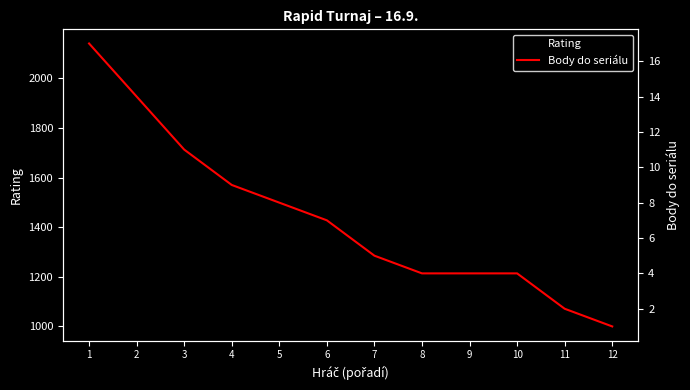

Does the chart display data point markers on the line(s)?

No